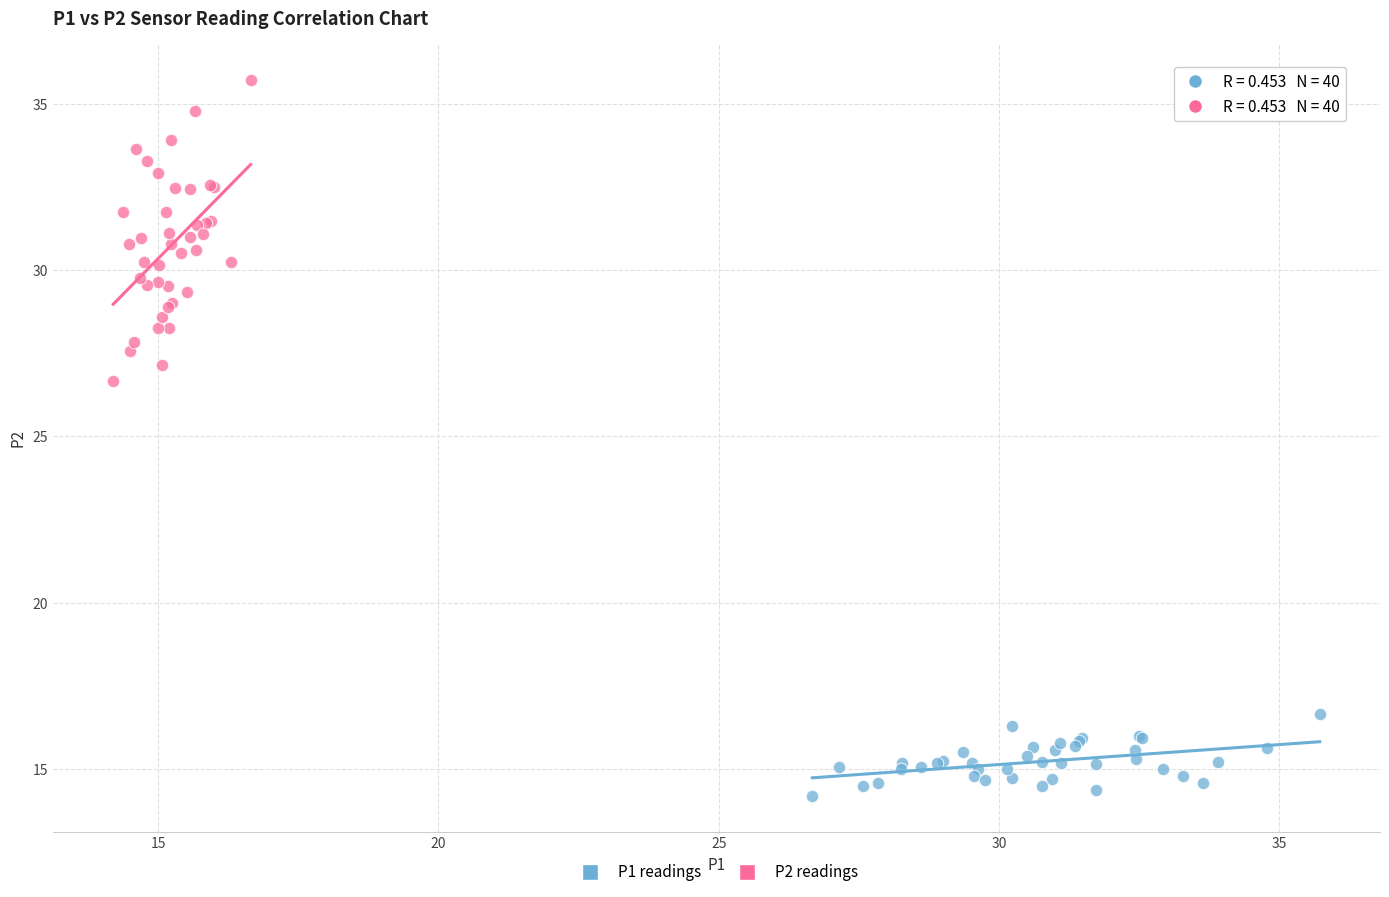

Which series has the largest Y range (max minus min)?

P2 readings